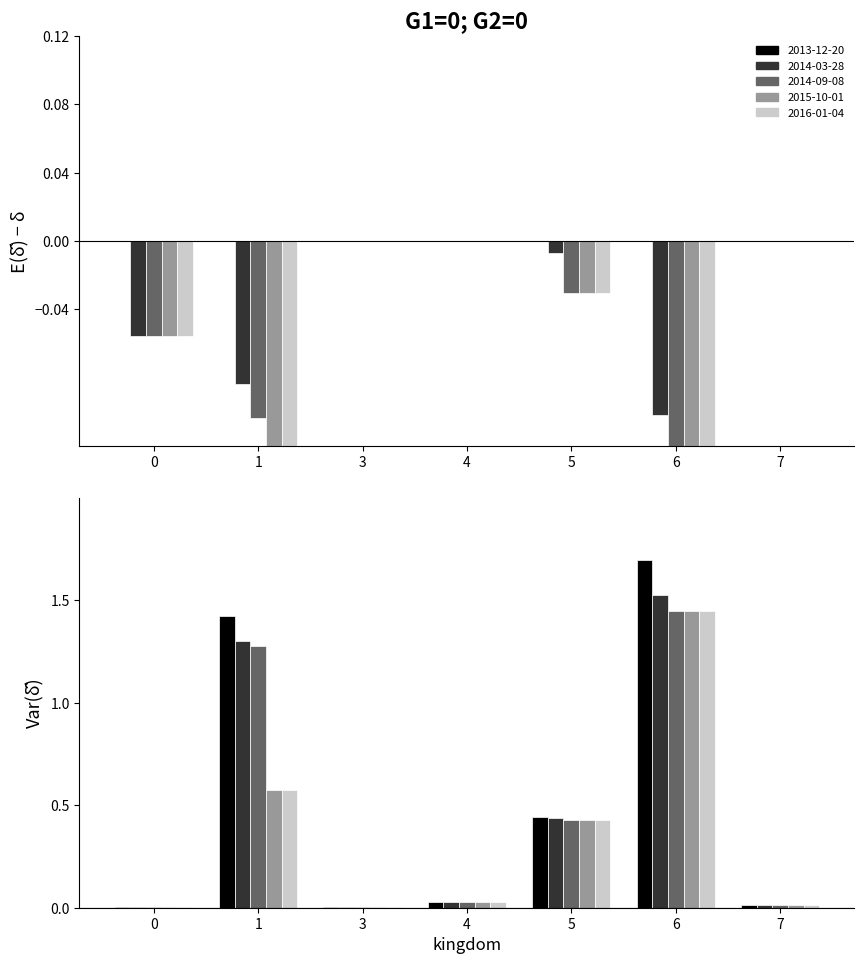

At which category is the sum across all series the highest?

6